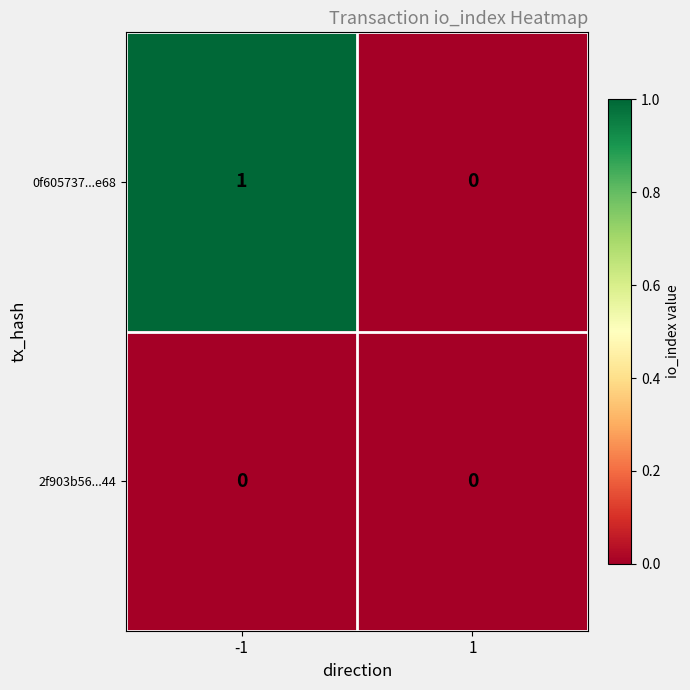

Which series has the largest total across all categories?

0f605737...e68